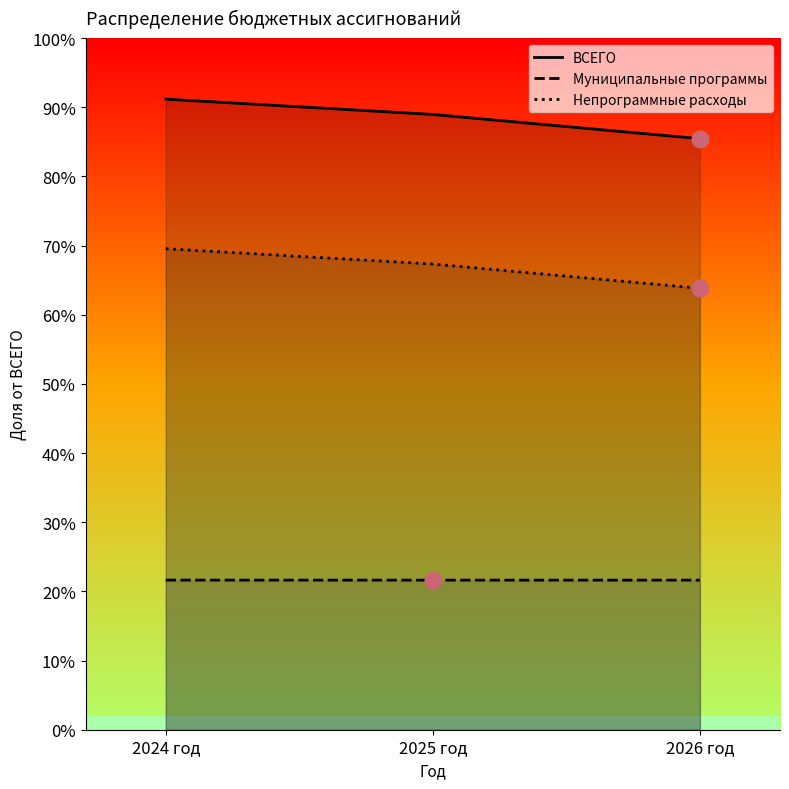

What are all the series names shown in the legend?

ВСЕГО, Муниципальные программы, Непрограммные расходы